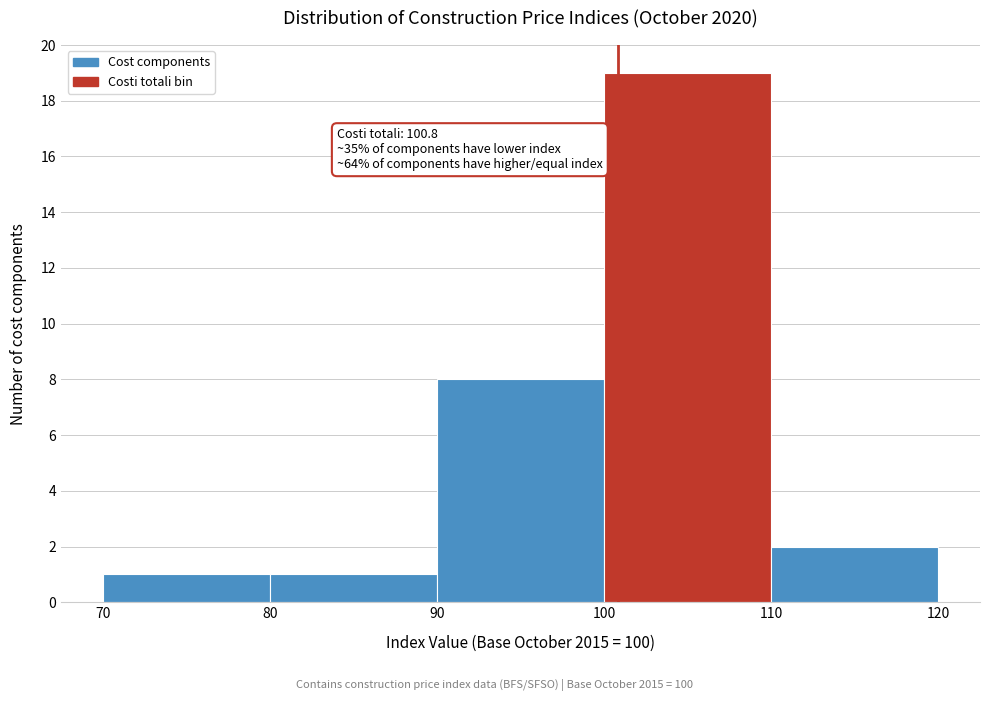

Which range on the x-axis has the tallest bar?

100 to 110